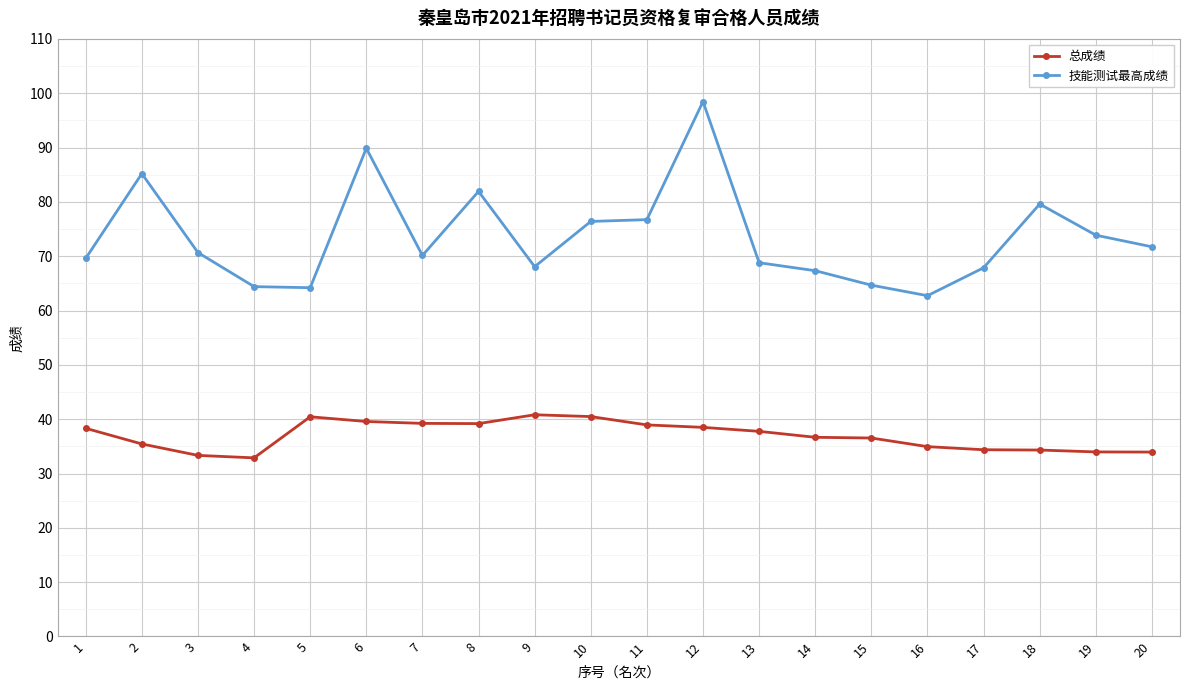

At which category does the chart reach its peak across all series?

12